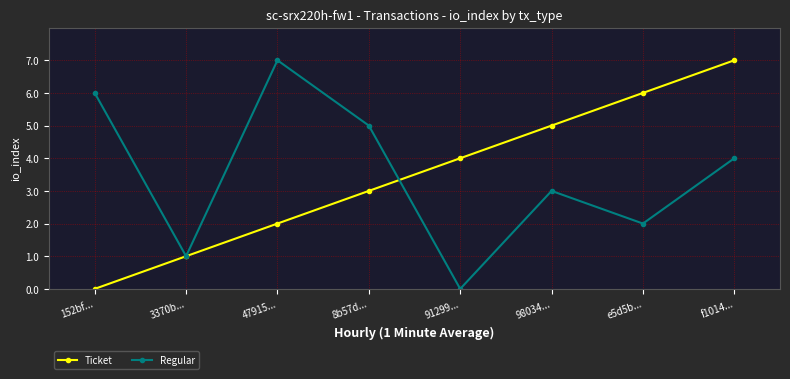

What is the average value of the Ticket series?

4